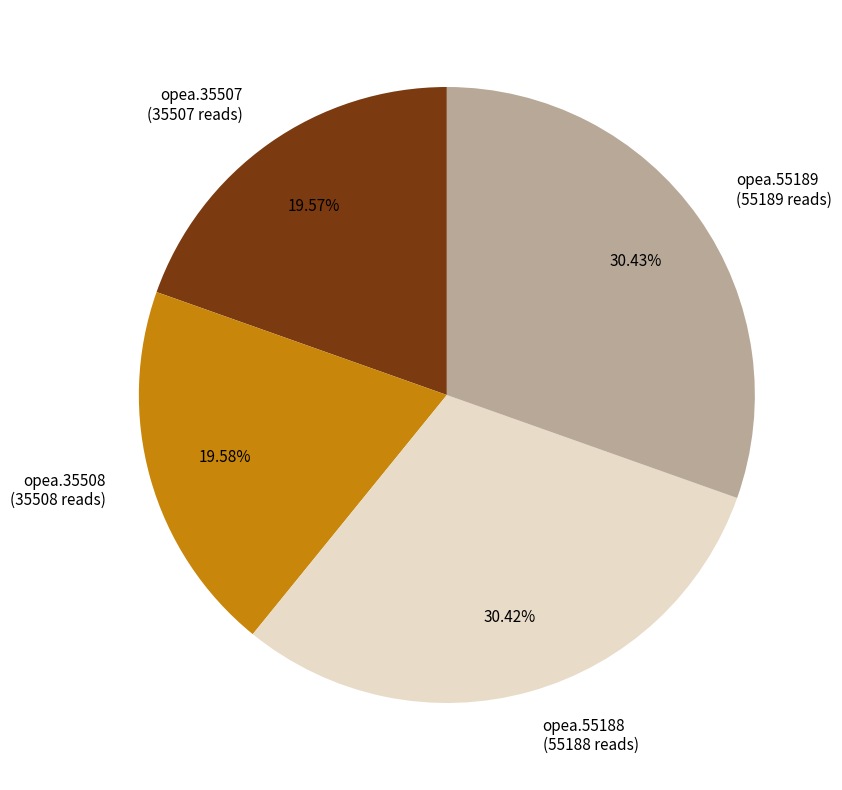

True or false: opea.55189 accounts for 40% of the total.

False